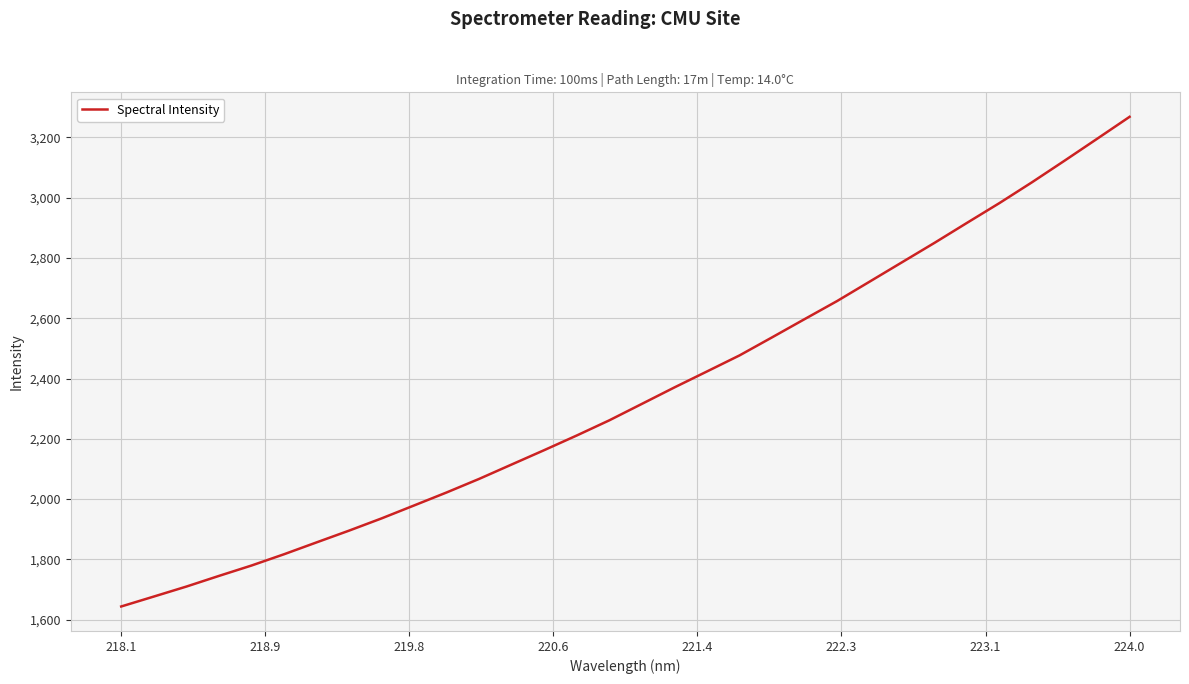

What is the greatest value displayed?

3268.6